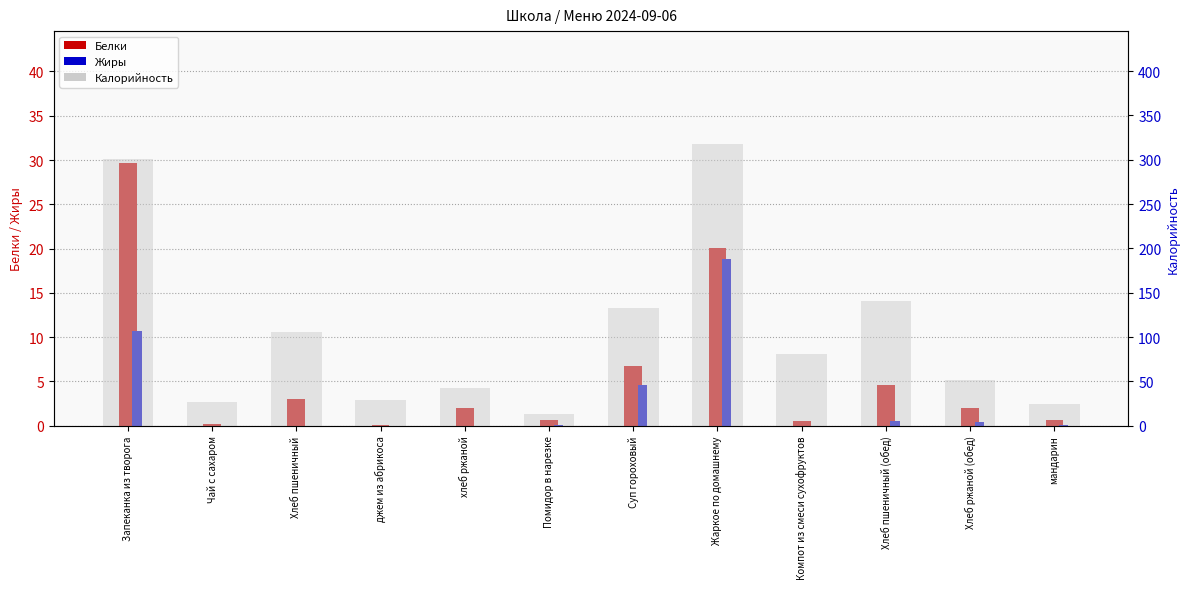

What is the difference between the highest and lowest values at Суп гороховый?

128.5